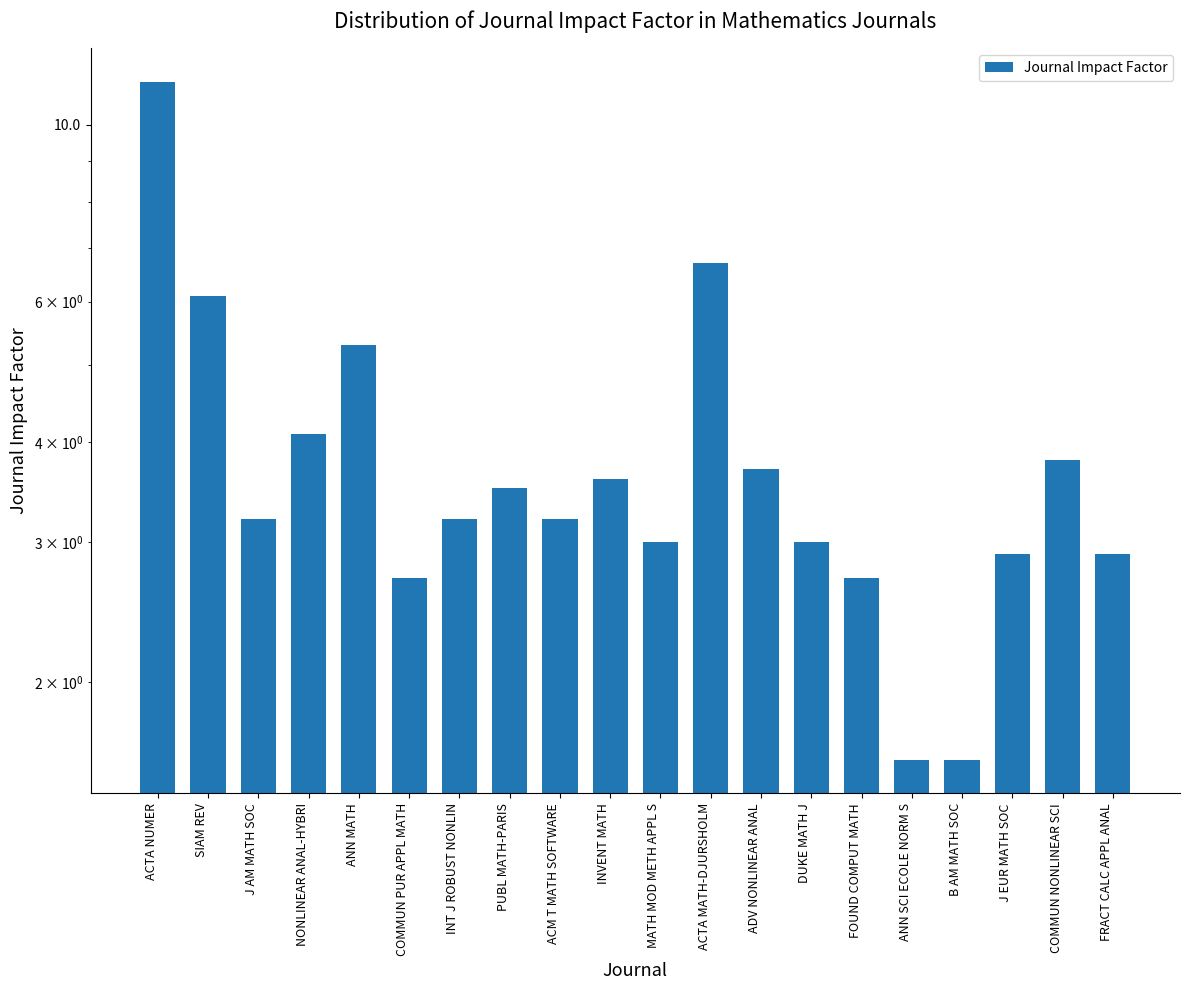

How many bars are there in total?

20